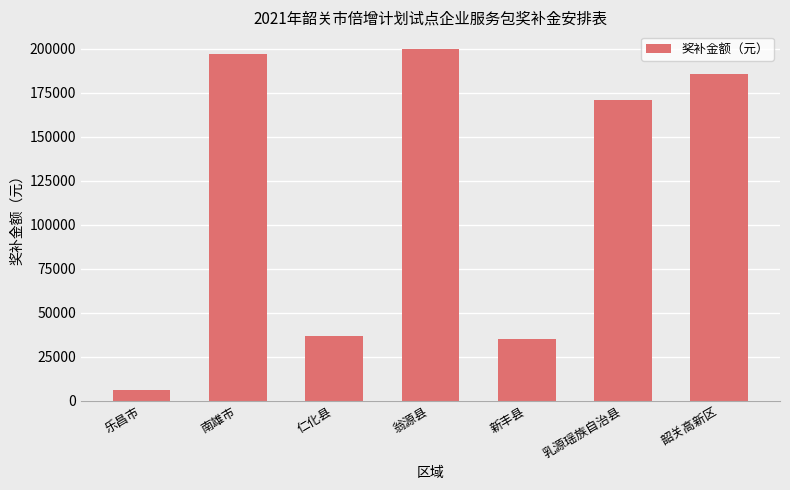

True or false: the data shows 313549.9 at 翁源县.

False